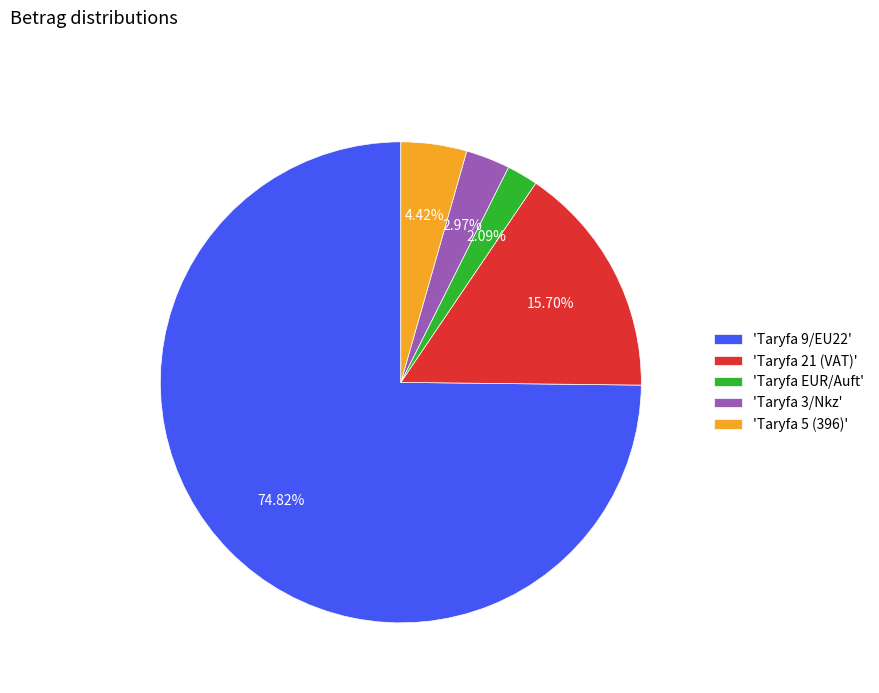

Which category accounts for the majority?

'Taryfa 9/EU22'